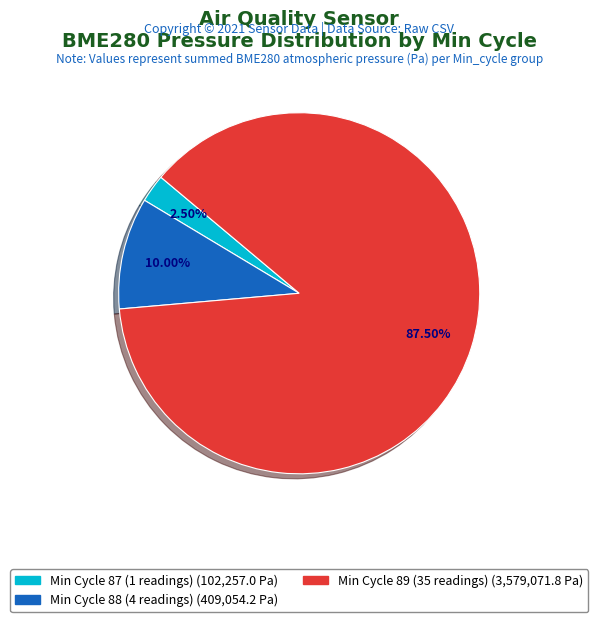

Is there a majority slice in this chart?

Yes